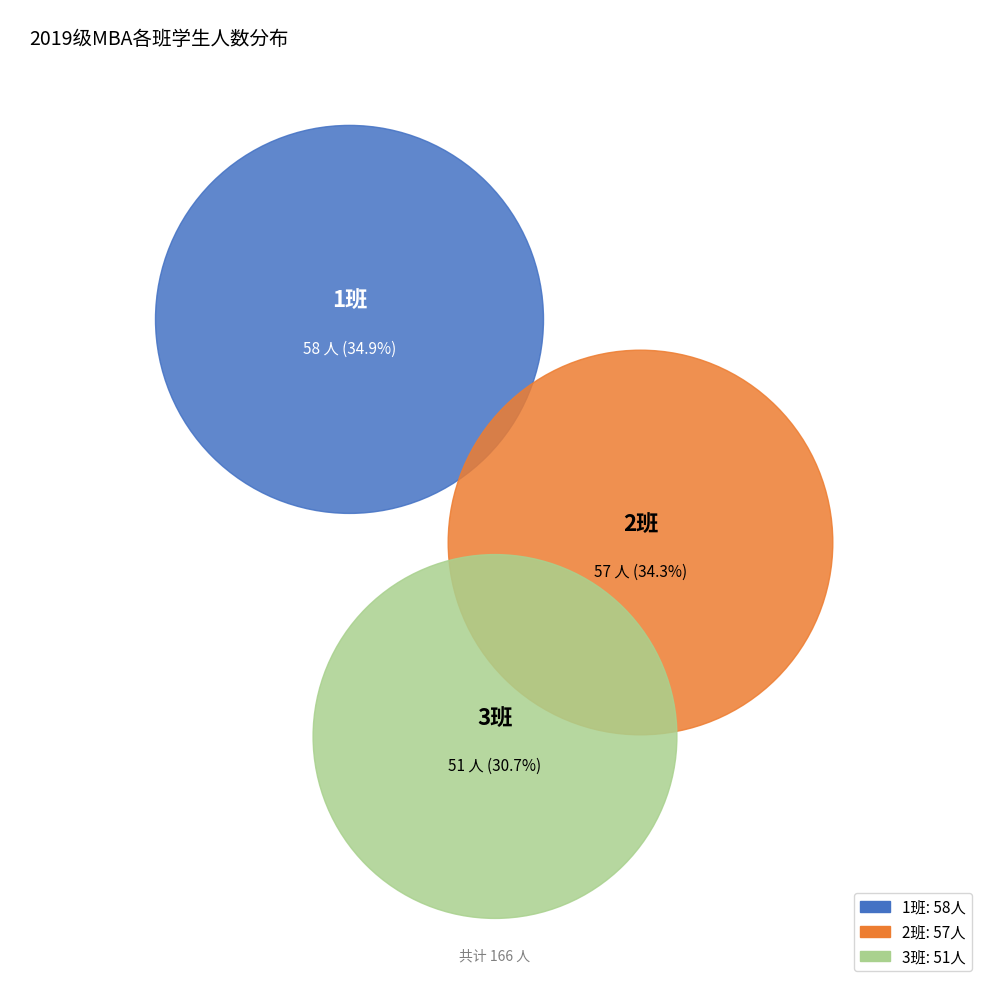

Is there any slice that represents more than half of the pie?

No